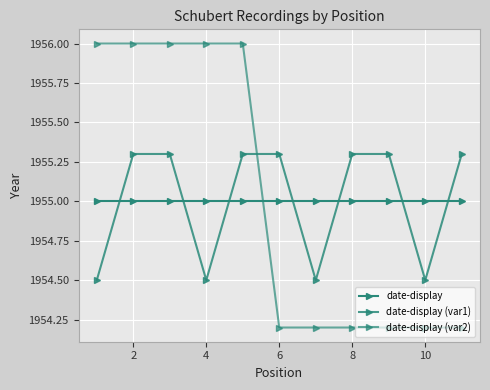

How many lines are shown in the chart?

3